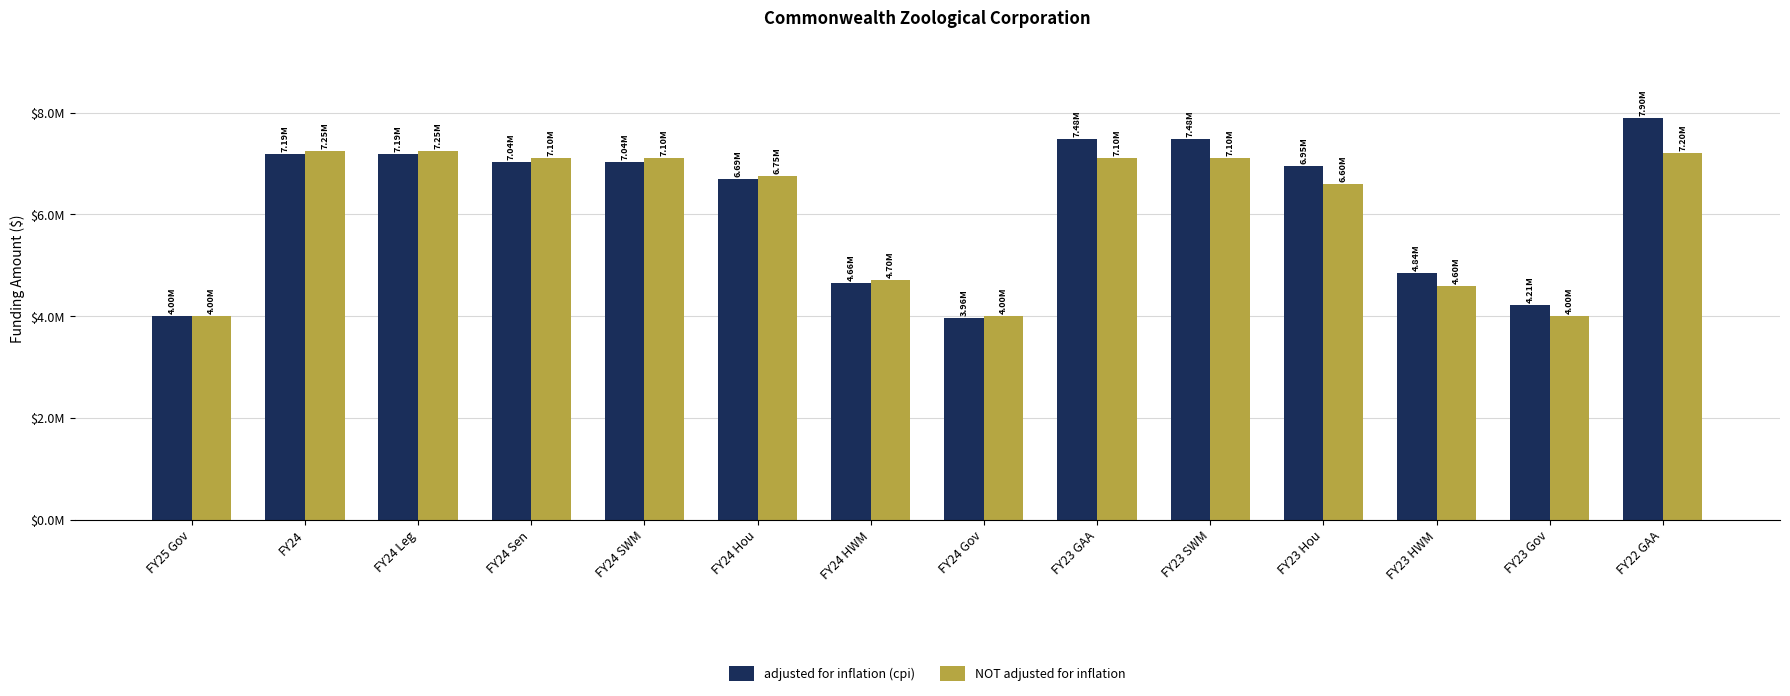

Are the bars horizontal?

No